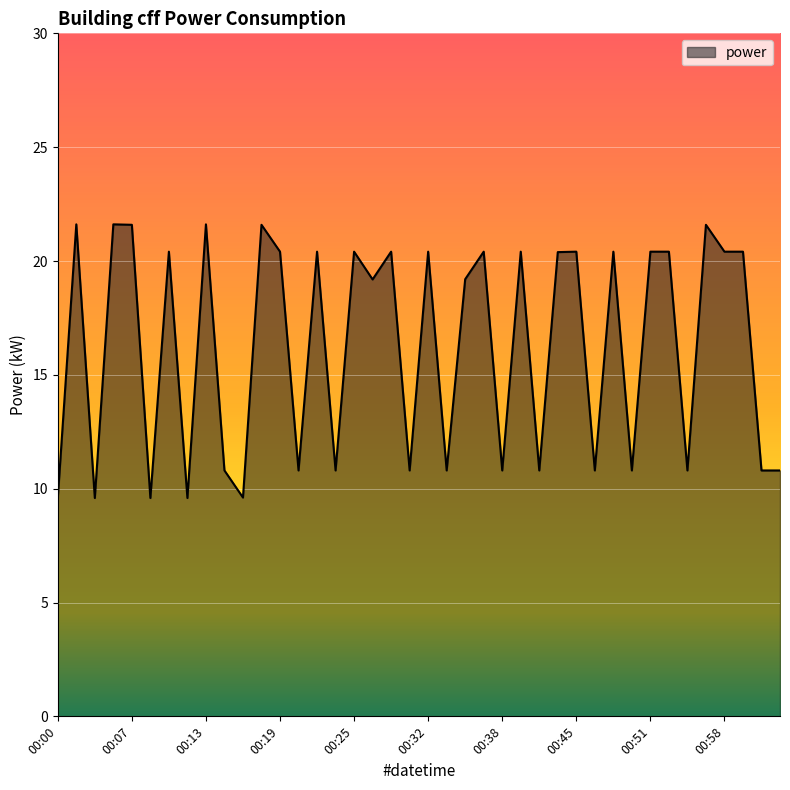

What is the greatest value displayed?

21.6